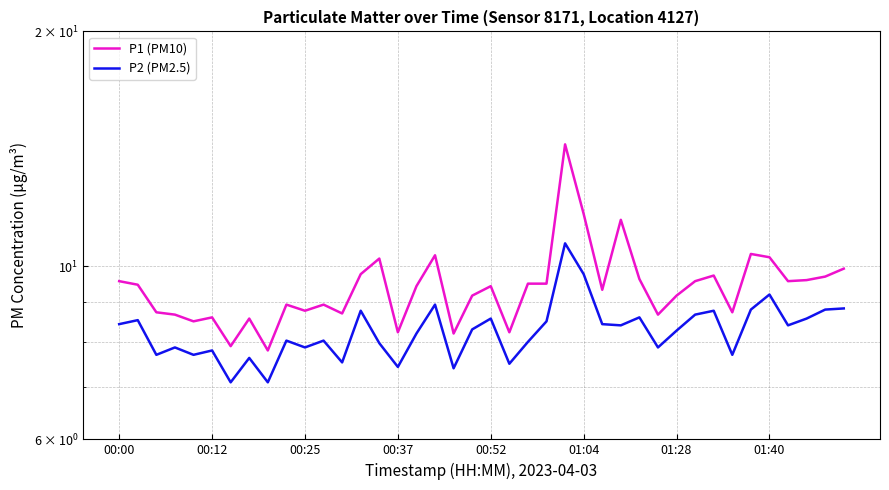

Where is P2 (PM2.5) nearest to the value 8?

22